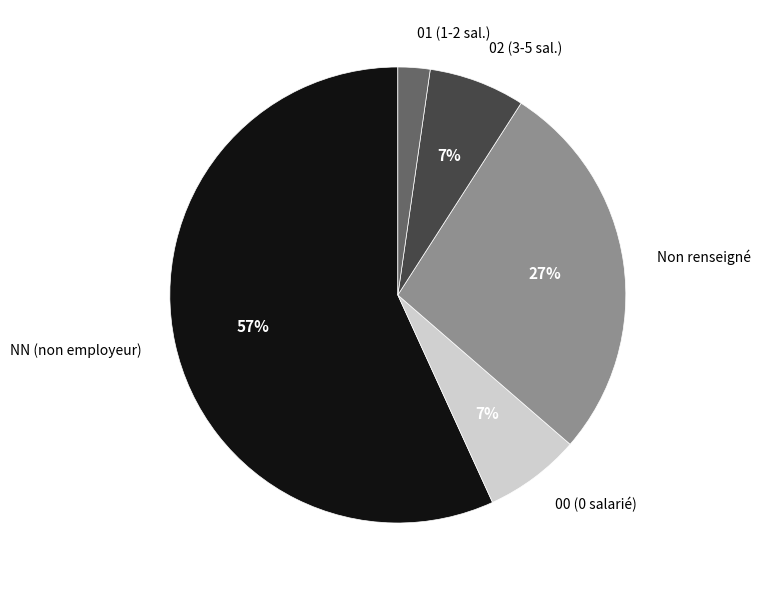

Which slice is the largest?

NN (non employeur)